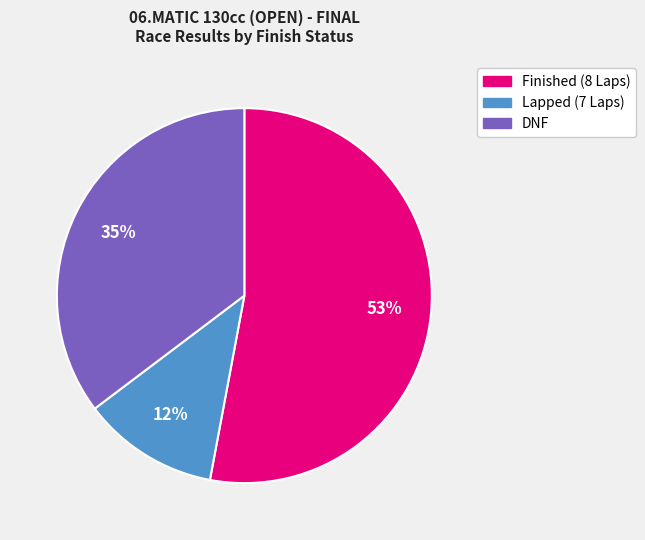

To the nearest percent, what percentage of the pie is DNF?

35%